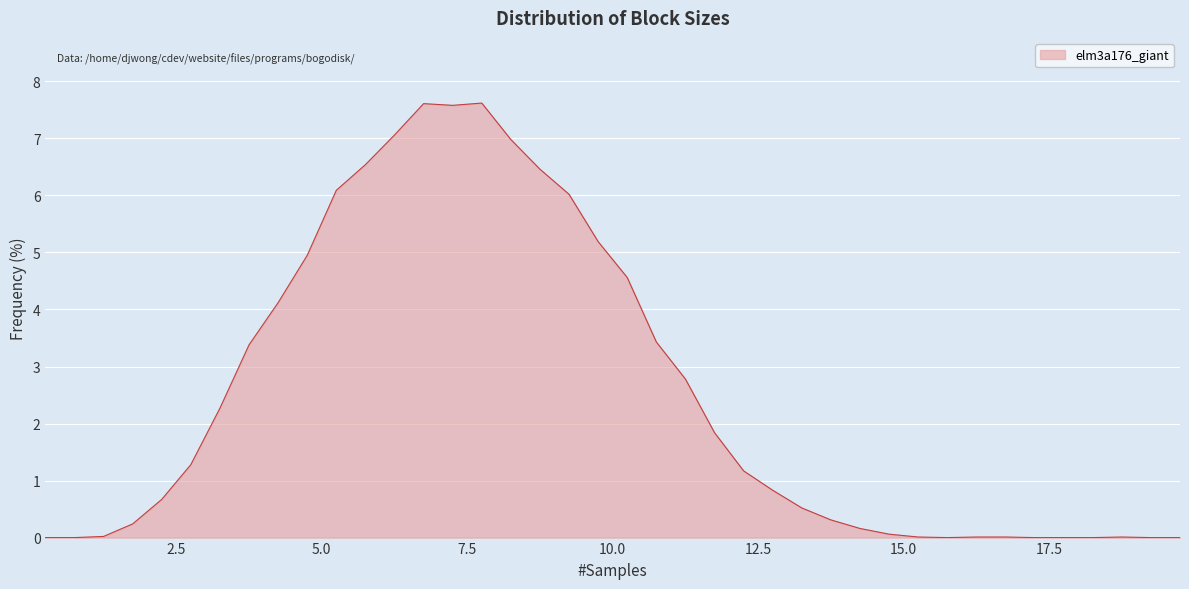

What is the maximum value shown in the chart?

7.6